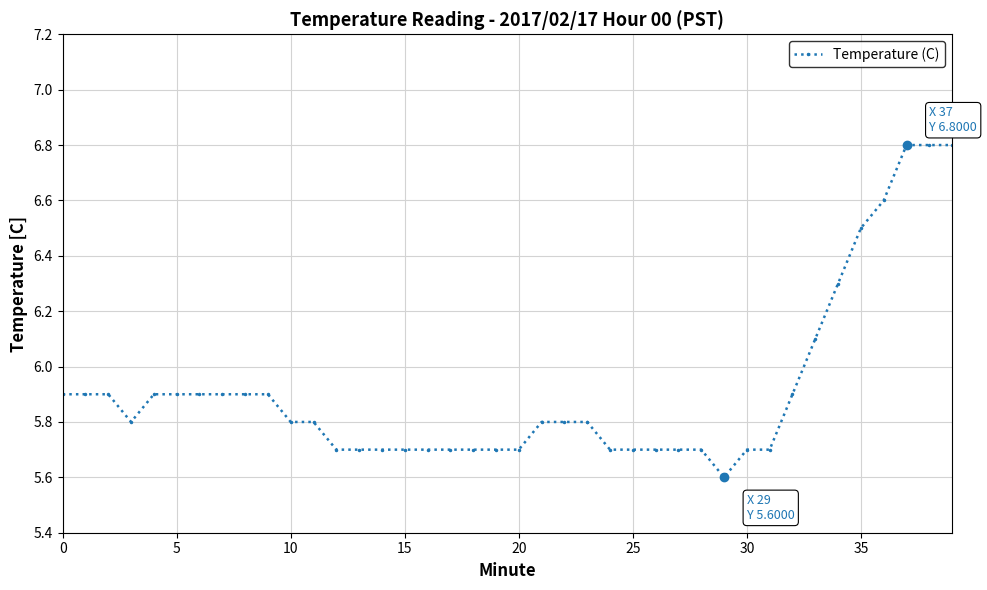

What is the value of the 29th point from the left?

5.7